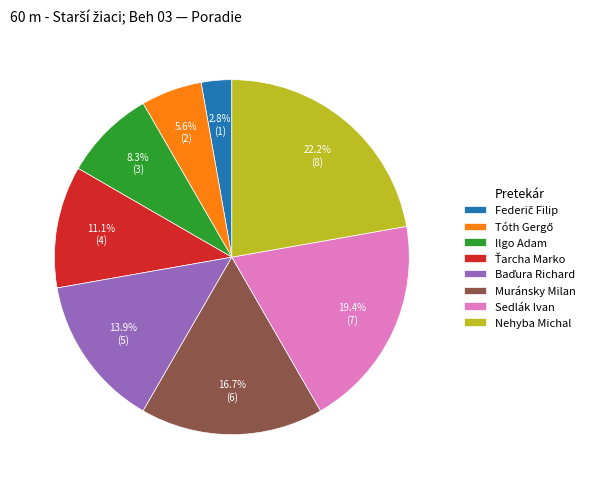

Which slice is the largest?

Nehyba Michal